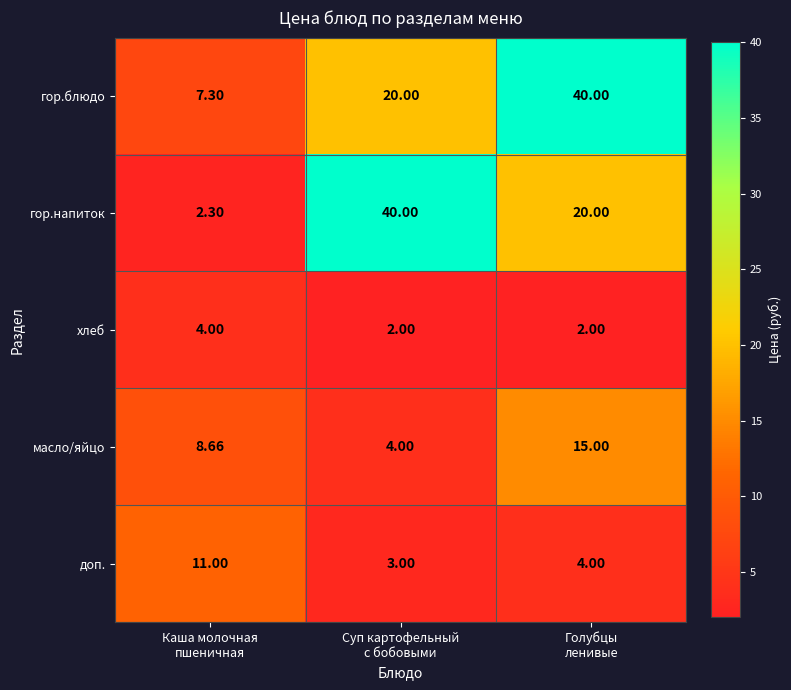

Which series has the largest range (max minus min)?

гор.напиток